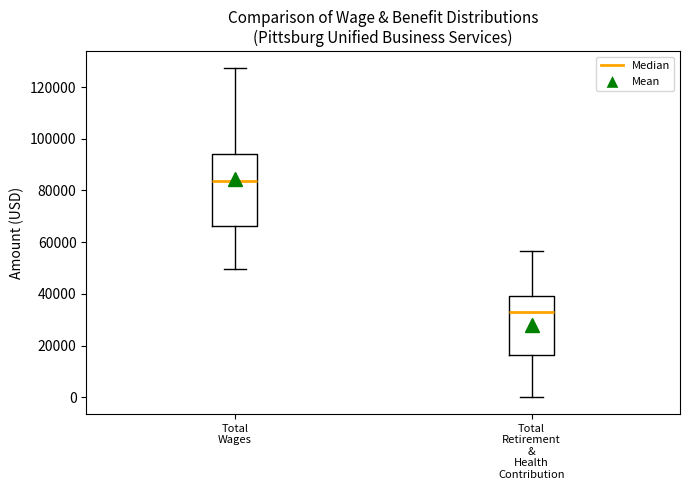

Where does the lower whisker of the box for Total Retirement & Health Contribution end on the y-axis? The values are not printed on the chart, so give them approximately, as read against the axis.

0